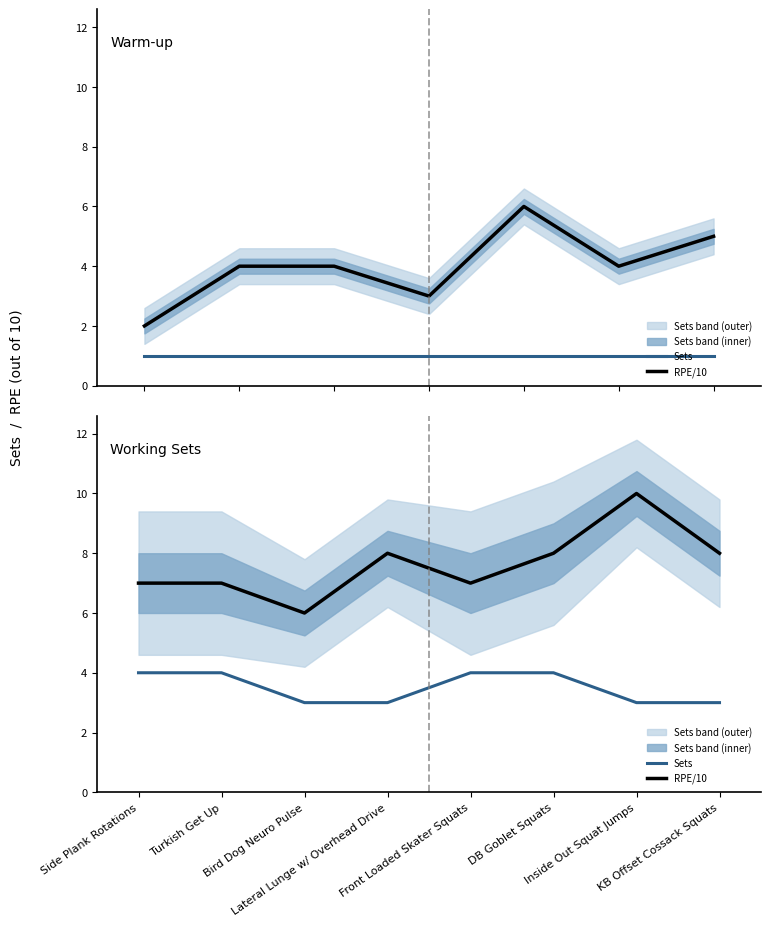

What is the total value across all series at Lateral Lunge w/ Overhead Drive?

11